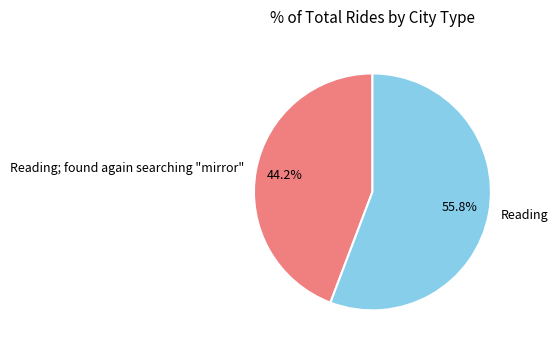

To the nearest percent, what portion does Reading; found again searching "mirror" represent?

44%